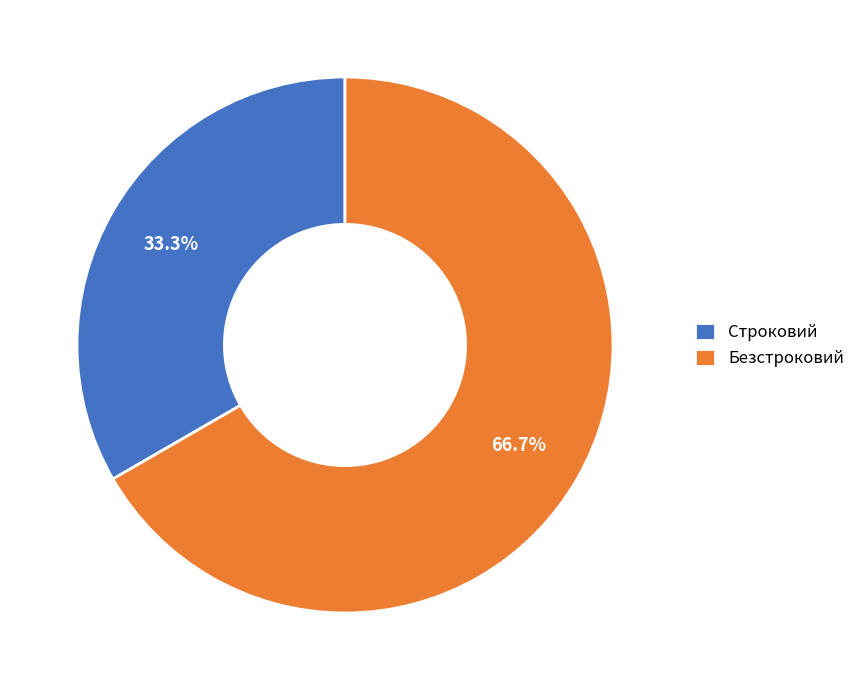

Rank the categories by value from highest to lowest.

Безстроковий, Строковий